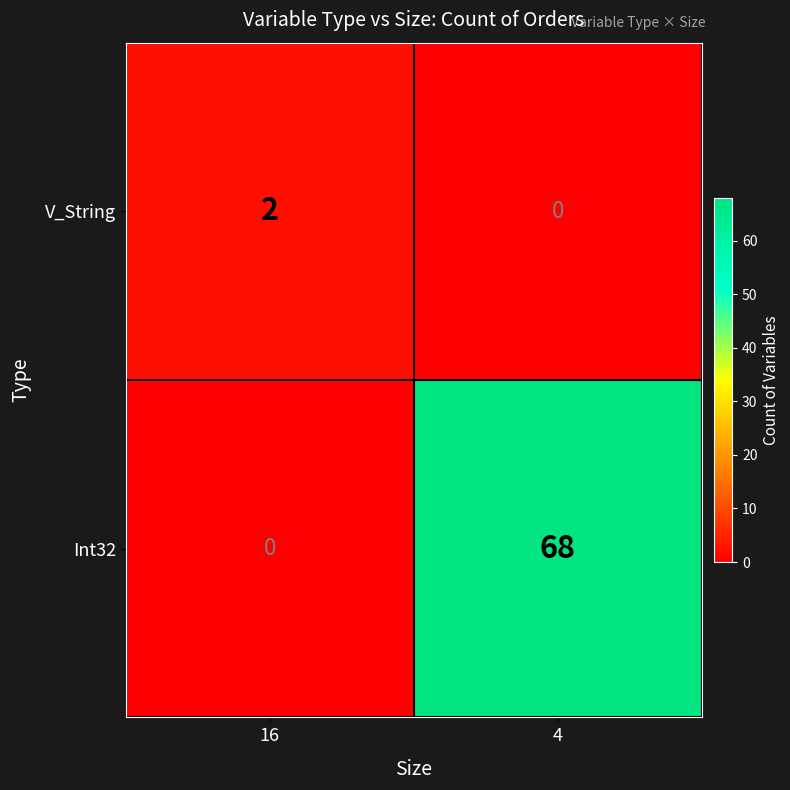

What is the maximum value for Int32?

68